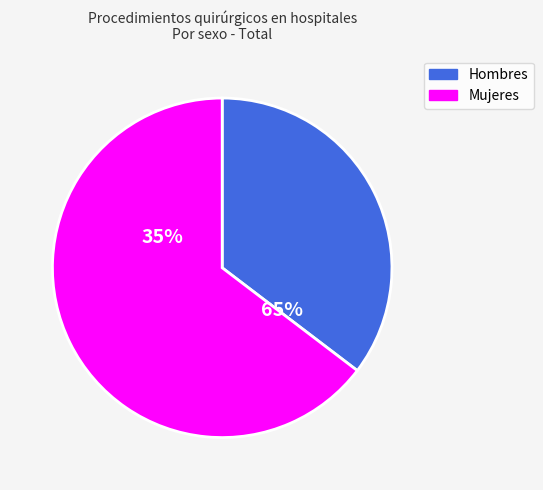

How many slices are in this pie chart?

2